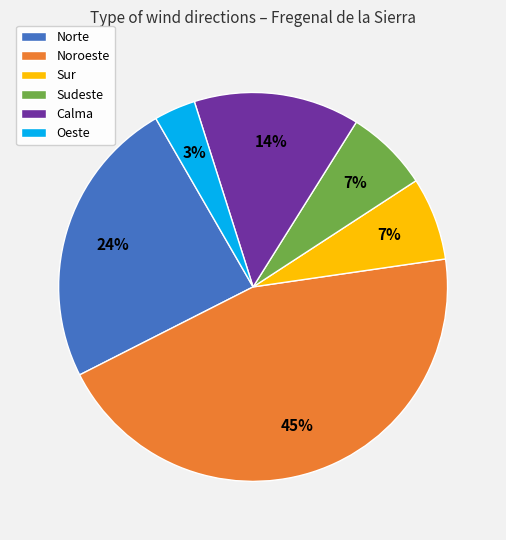

Does any single category account for the majority?

No